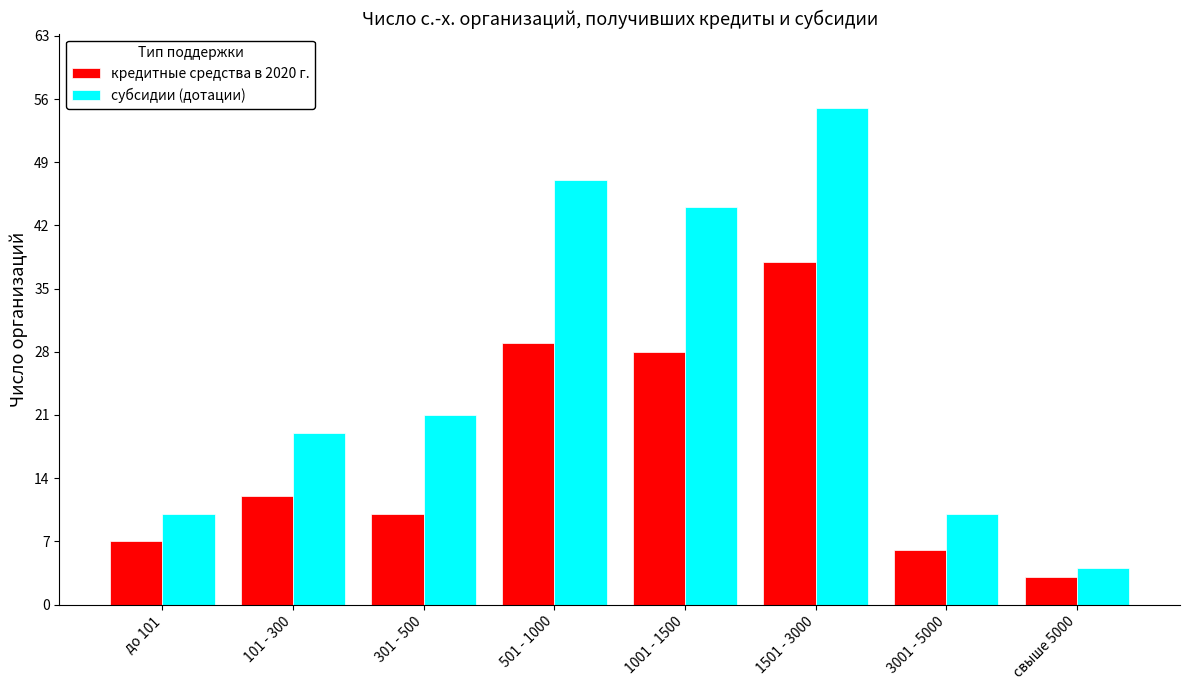

The value of субсидии (дотации) at 1501 - 3000 is 85. True or false?

False